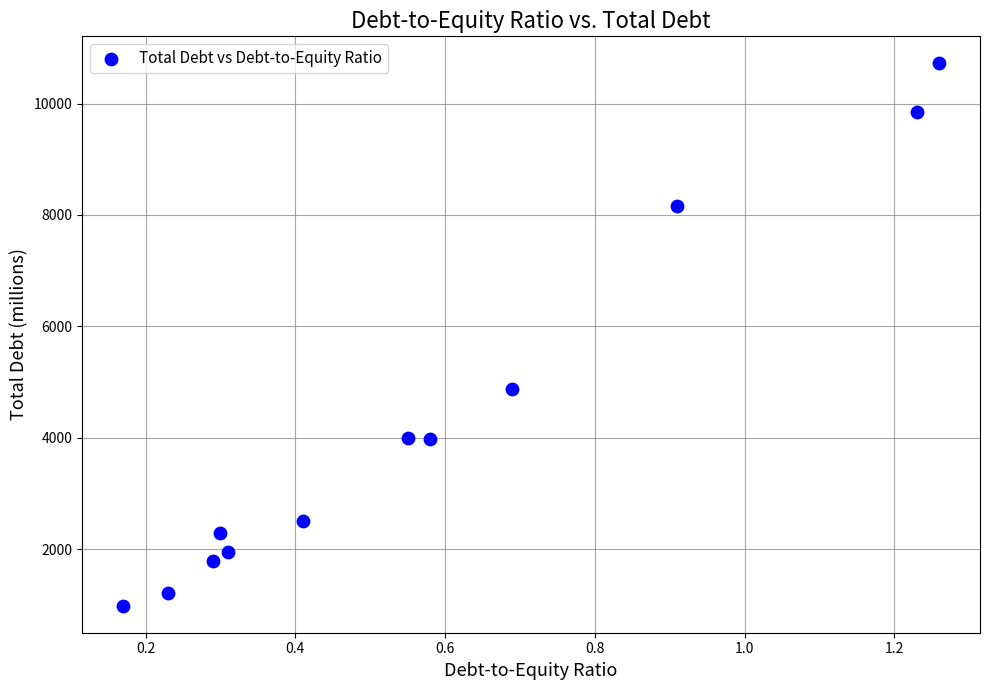

What Y value in the scatter plot is closest to 5855?

4873